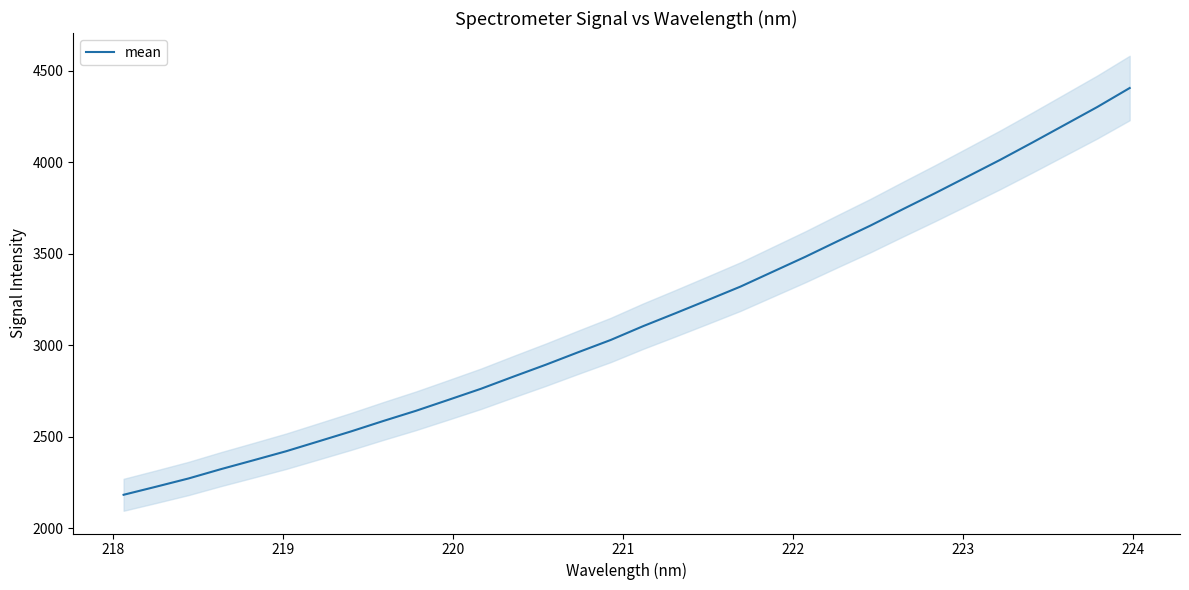

What is the highest value of the mean series?

4406.4